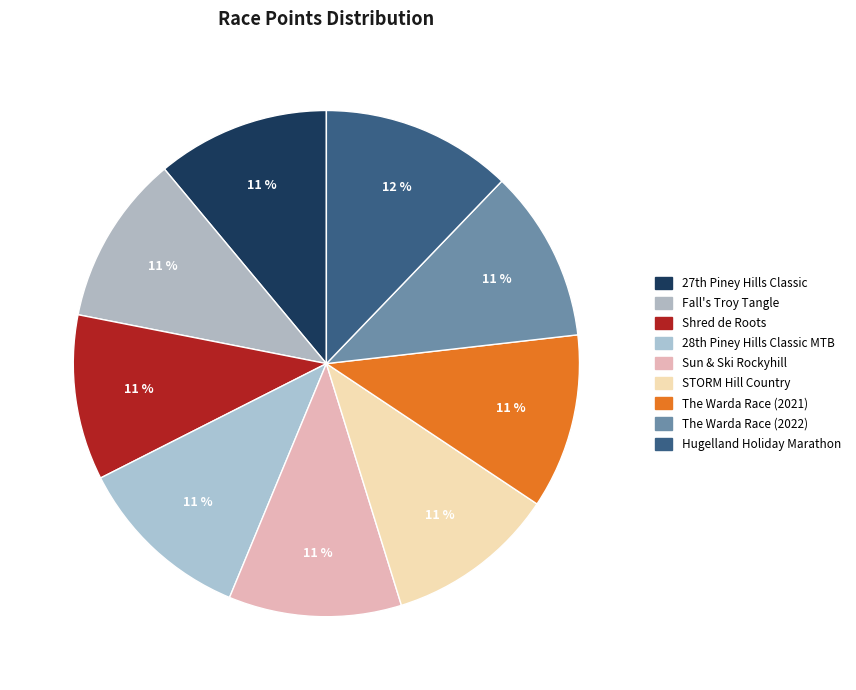

Count the number of slices in the pie.

9